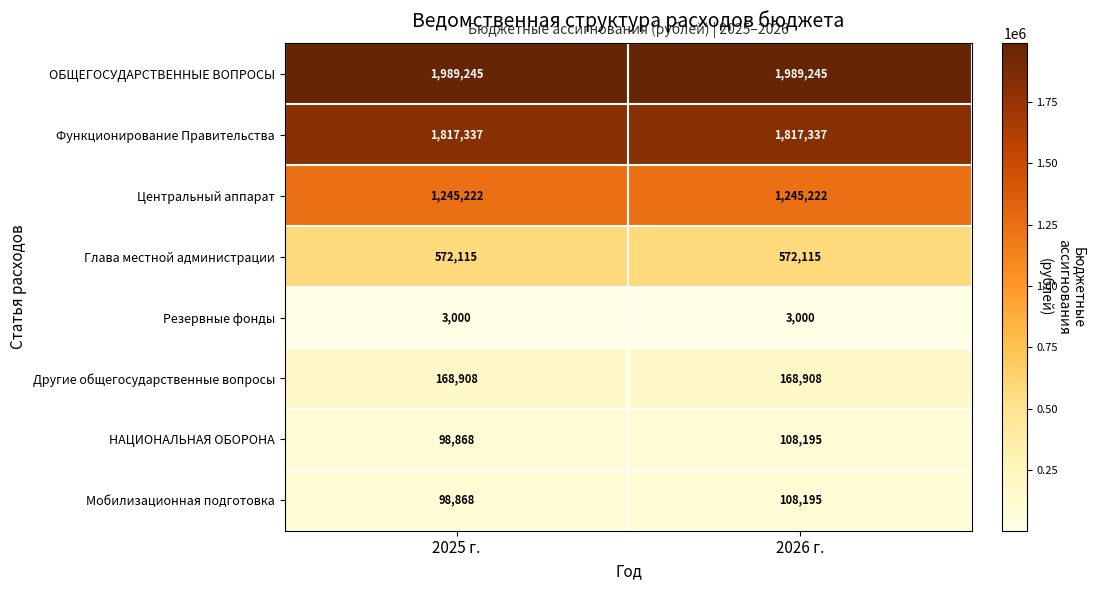

What is the maximum value for НАЦИОНАЛЬНАЯ ОБОРОНА?

108195